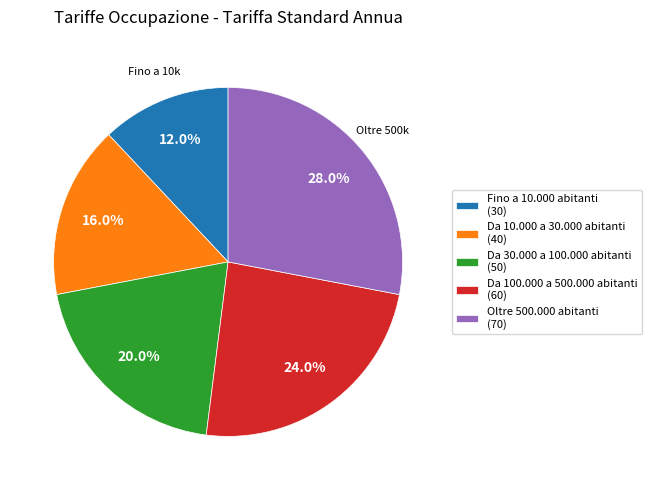

The Da 100.000 a 500.000 abitanti slice represents 13% of the pie. True or false?

False